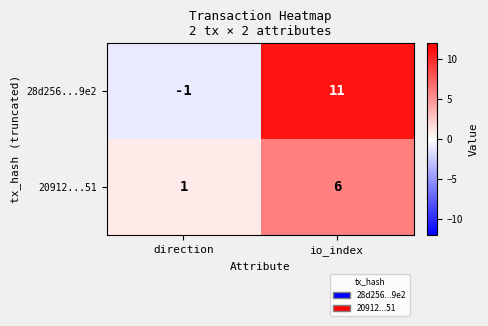

List the series in order of their overall mean, highest first.

28d256...9e2, 20912...51